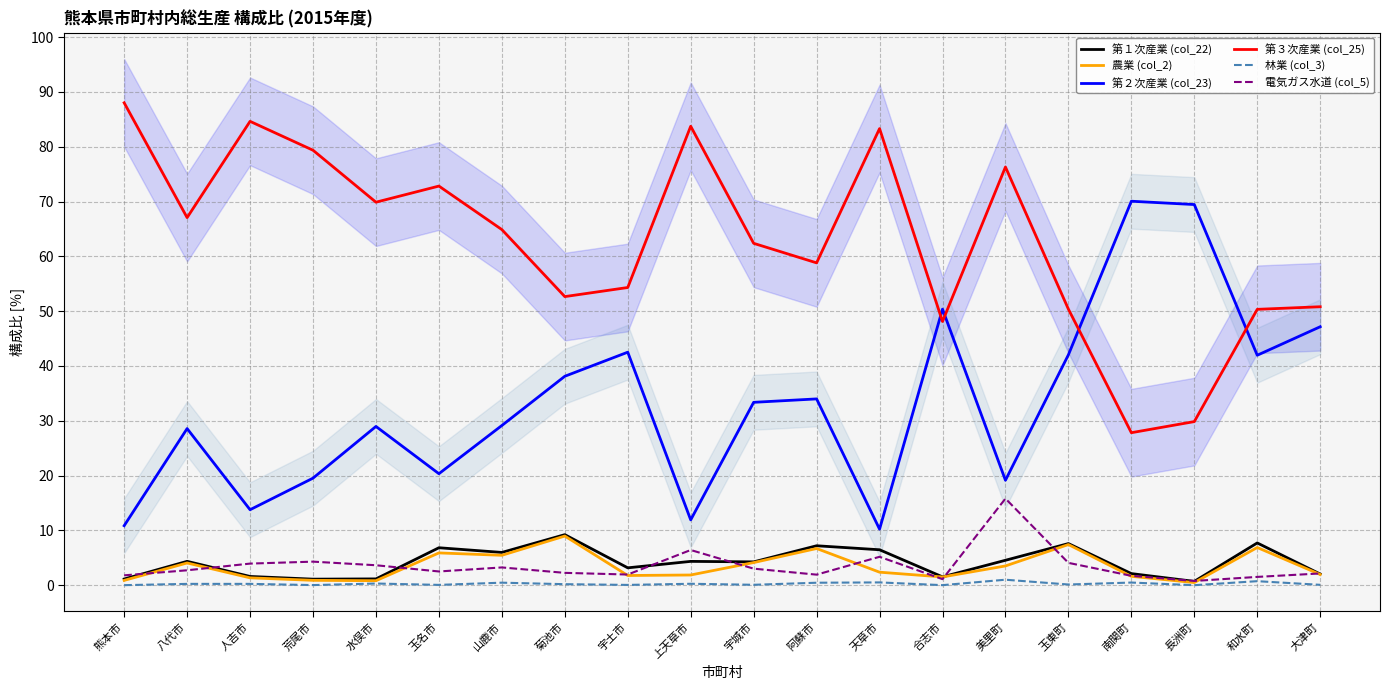

True or false: 第３次産業 (col_25) has a value of 75.2 at 合志市.

False